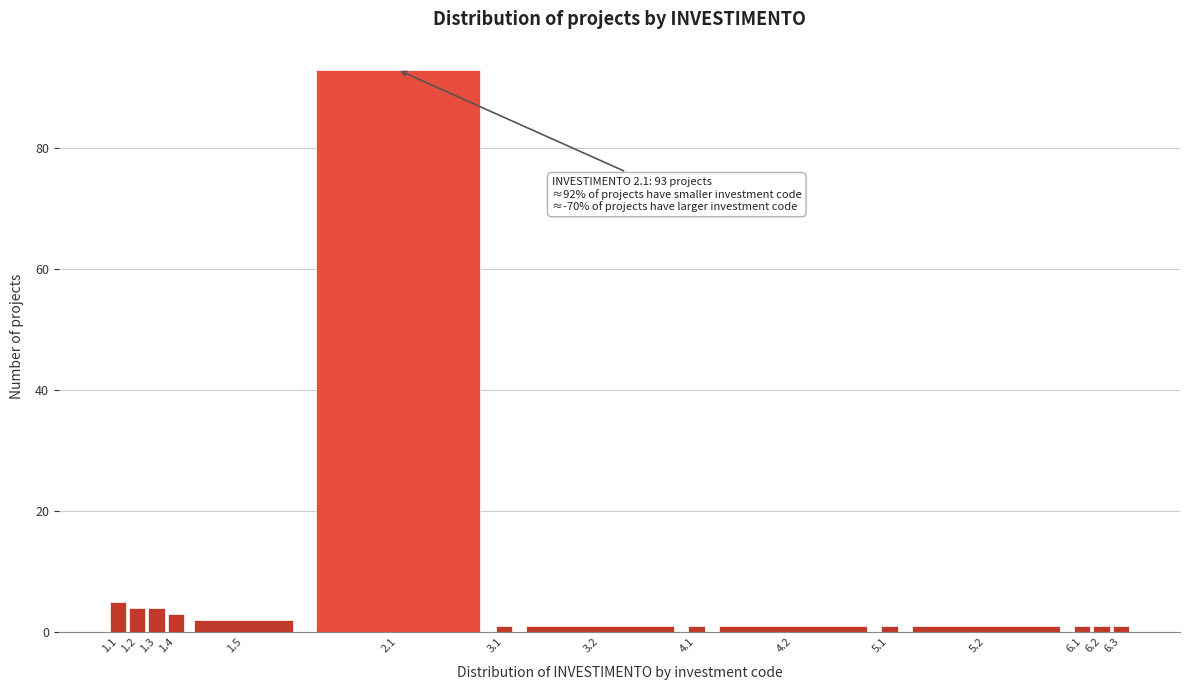

Reading right to left, extract all data points from this chart.

6.3=1	6.2=1	6.1=1	5.2=1	5.1=1	4.2=1	4.1=1	3.2=1	3.1=1	2.1=93	1.5=2	1.4=3	1.3=4	1.2=4	1.1=5